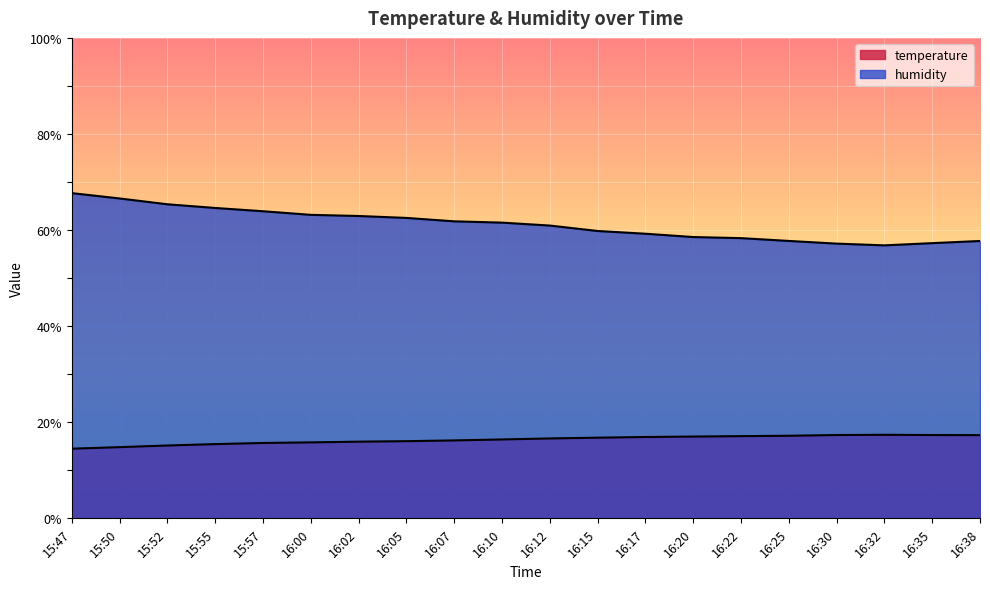

What is the greatest value displayed?

67.7